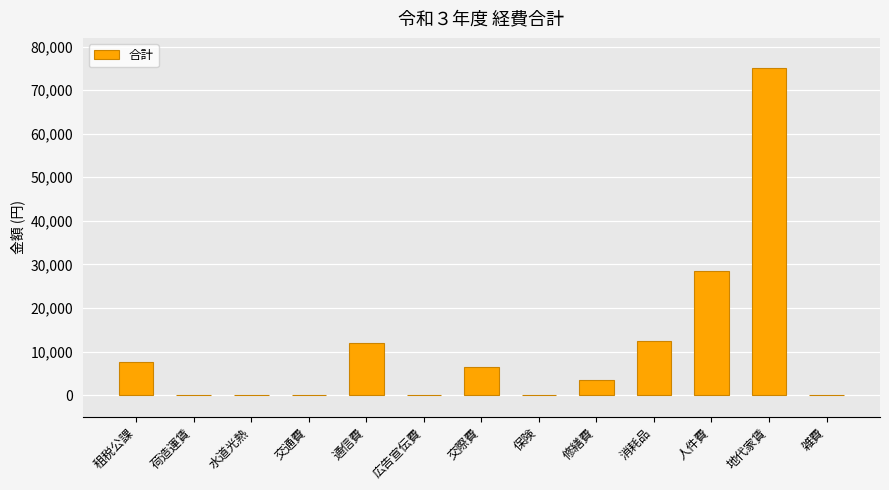

How many categories are shown in the chart?

13